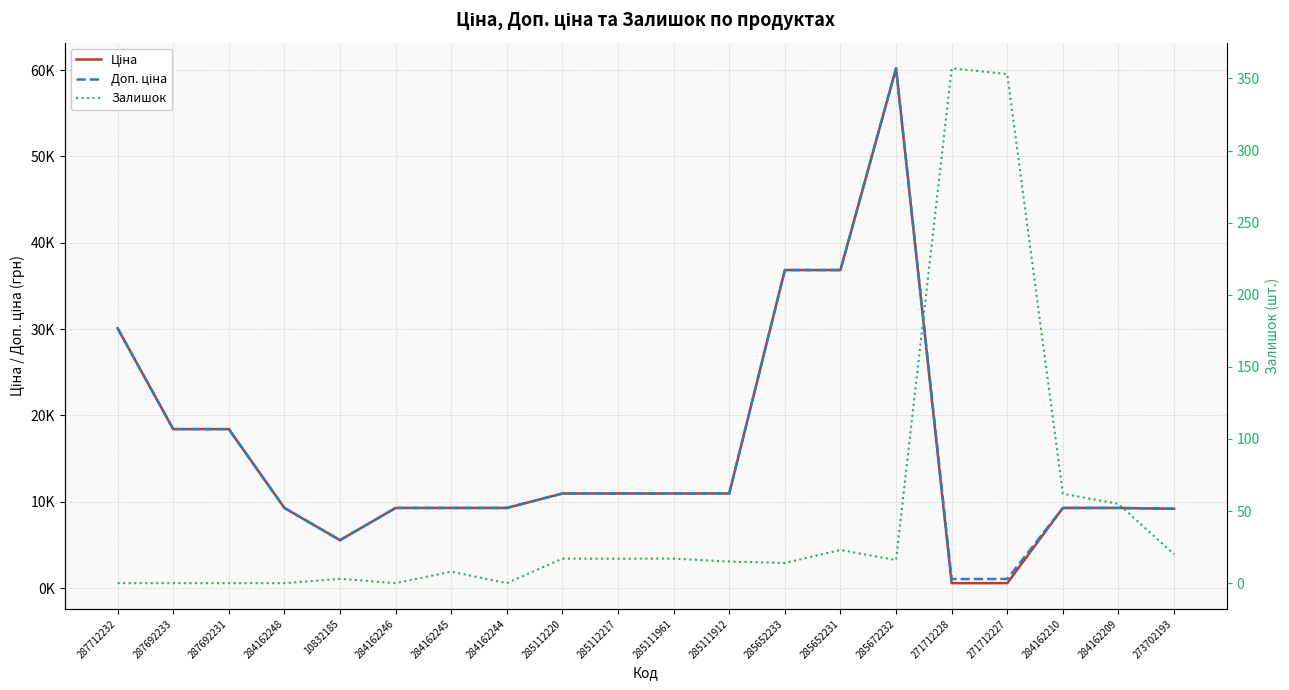

Is the value of Залишок at 285652233 greater than the value of Ціна at 287712232?

No